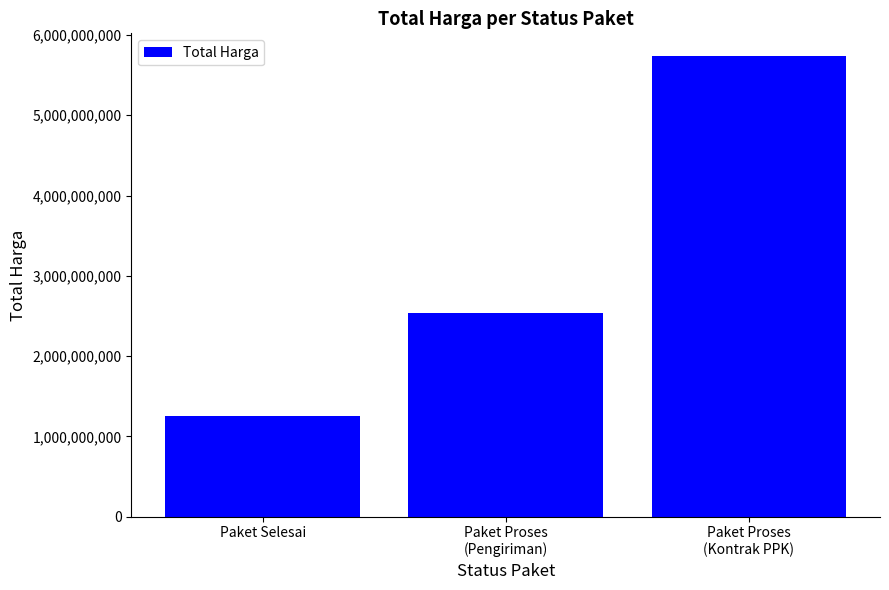

Rank the categories by value from lowest to highest.

Paket Selesai, Paket Proses
(Pengiriman), Paket Proses
(Kontrak PPK)